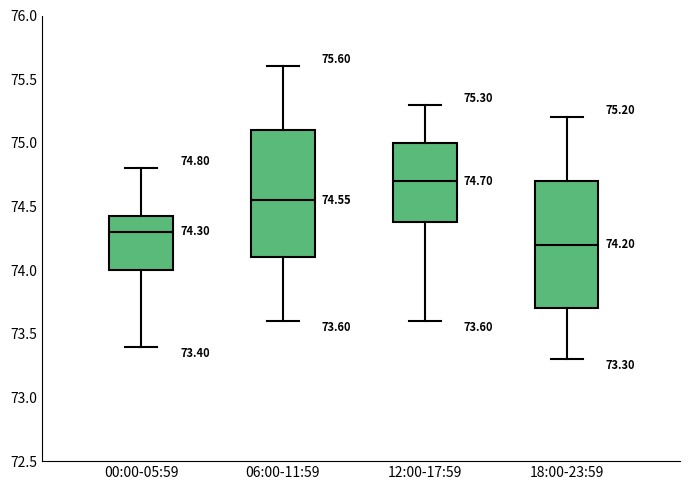

Which box's median line is the lowest?

18:00-23:59